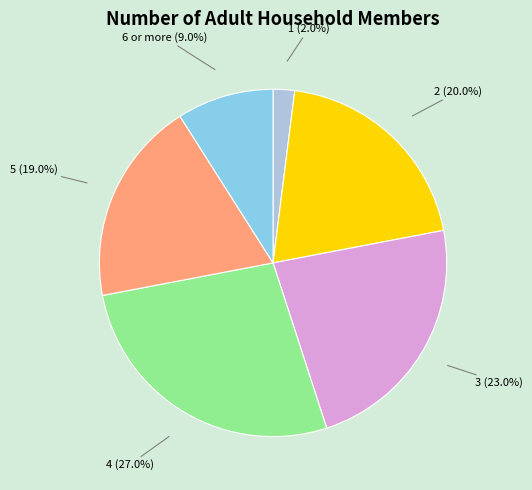

What percentage is NOT represented by 1?

98.0%